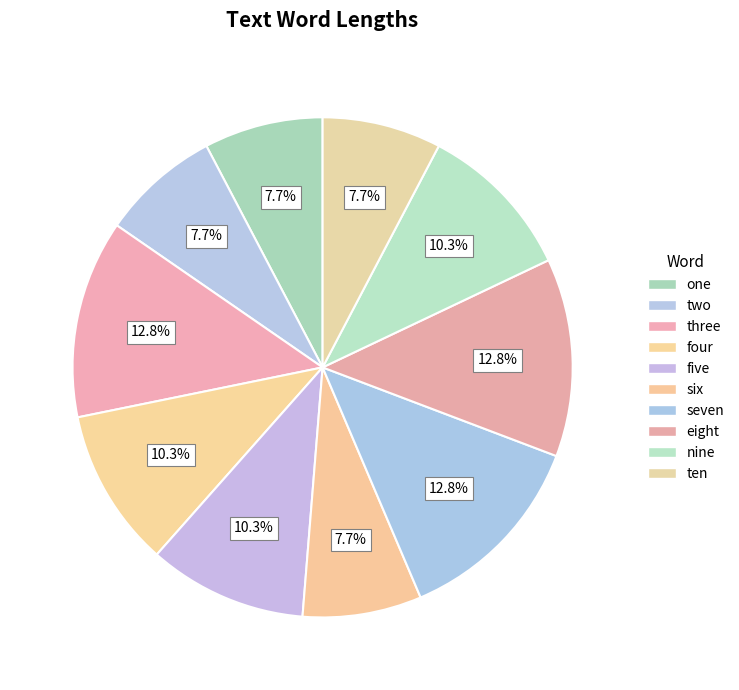

Count the number of slices in the pie.

10